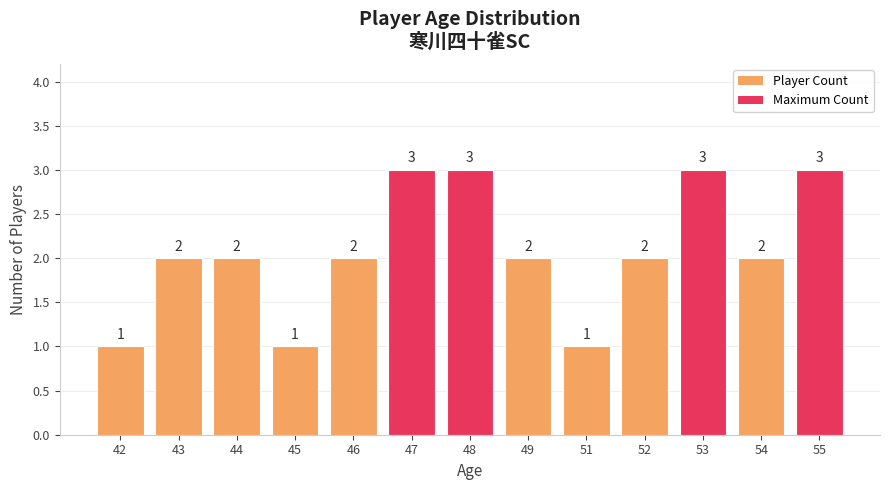

True or false: the data shows 2 at 44.

True